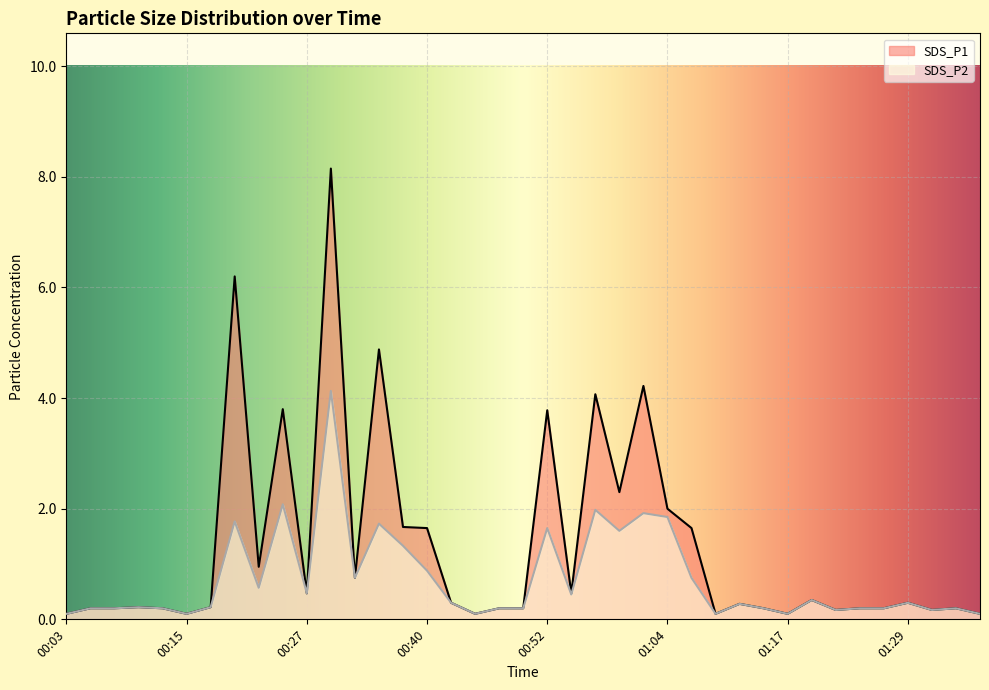

Is it true that SDS_P2 equals 0.2 at 01:09?

False